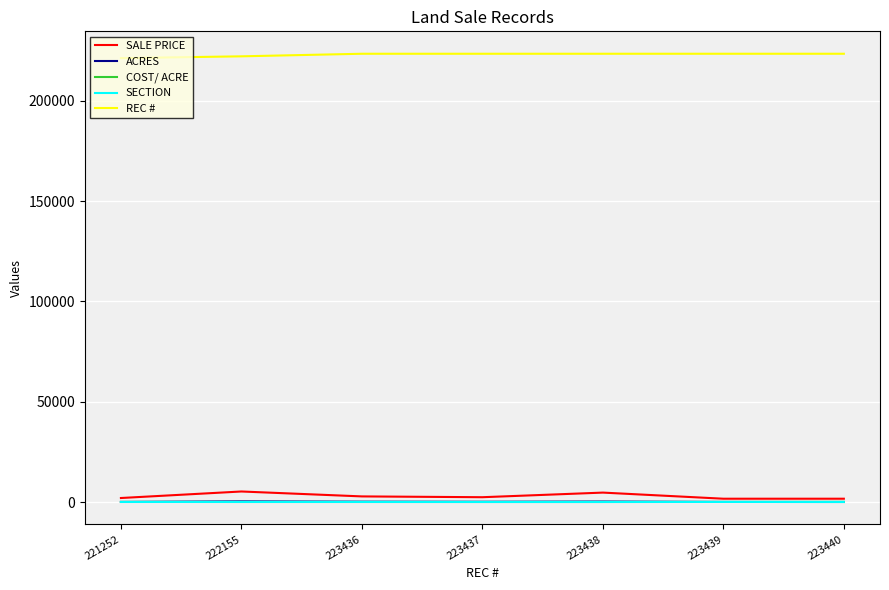

What is the average value of the SECTION series?

17.7